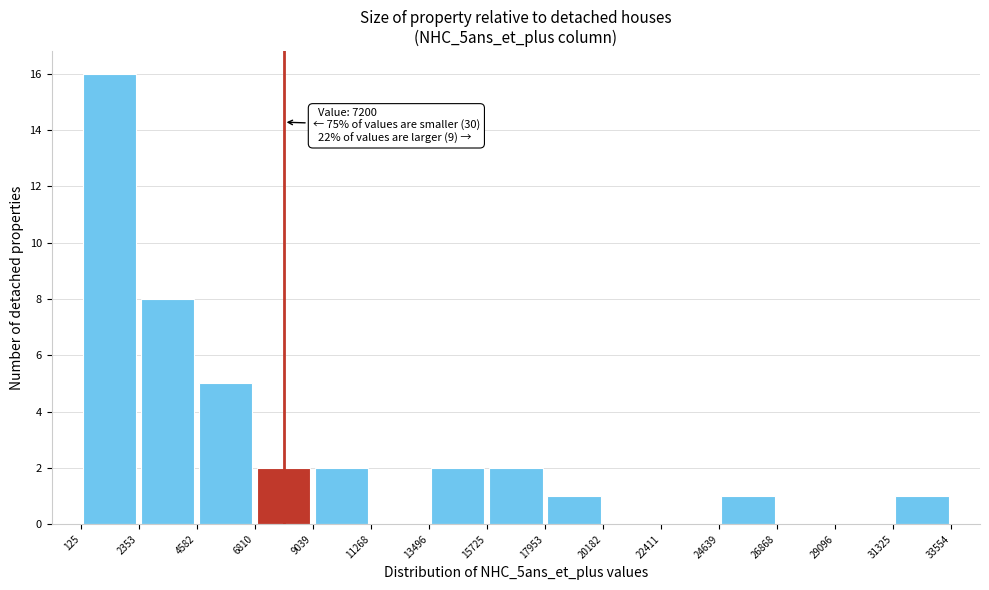

Over which range of the x-axis is the bar tallest?

125 to 2353